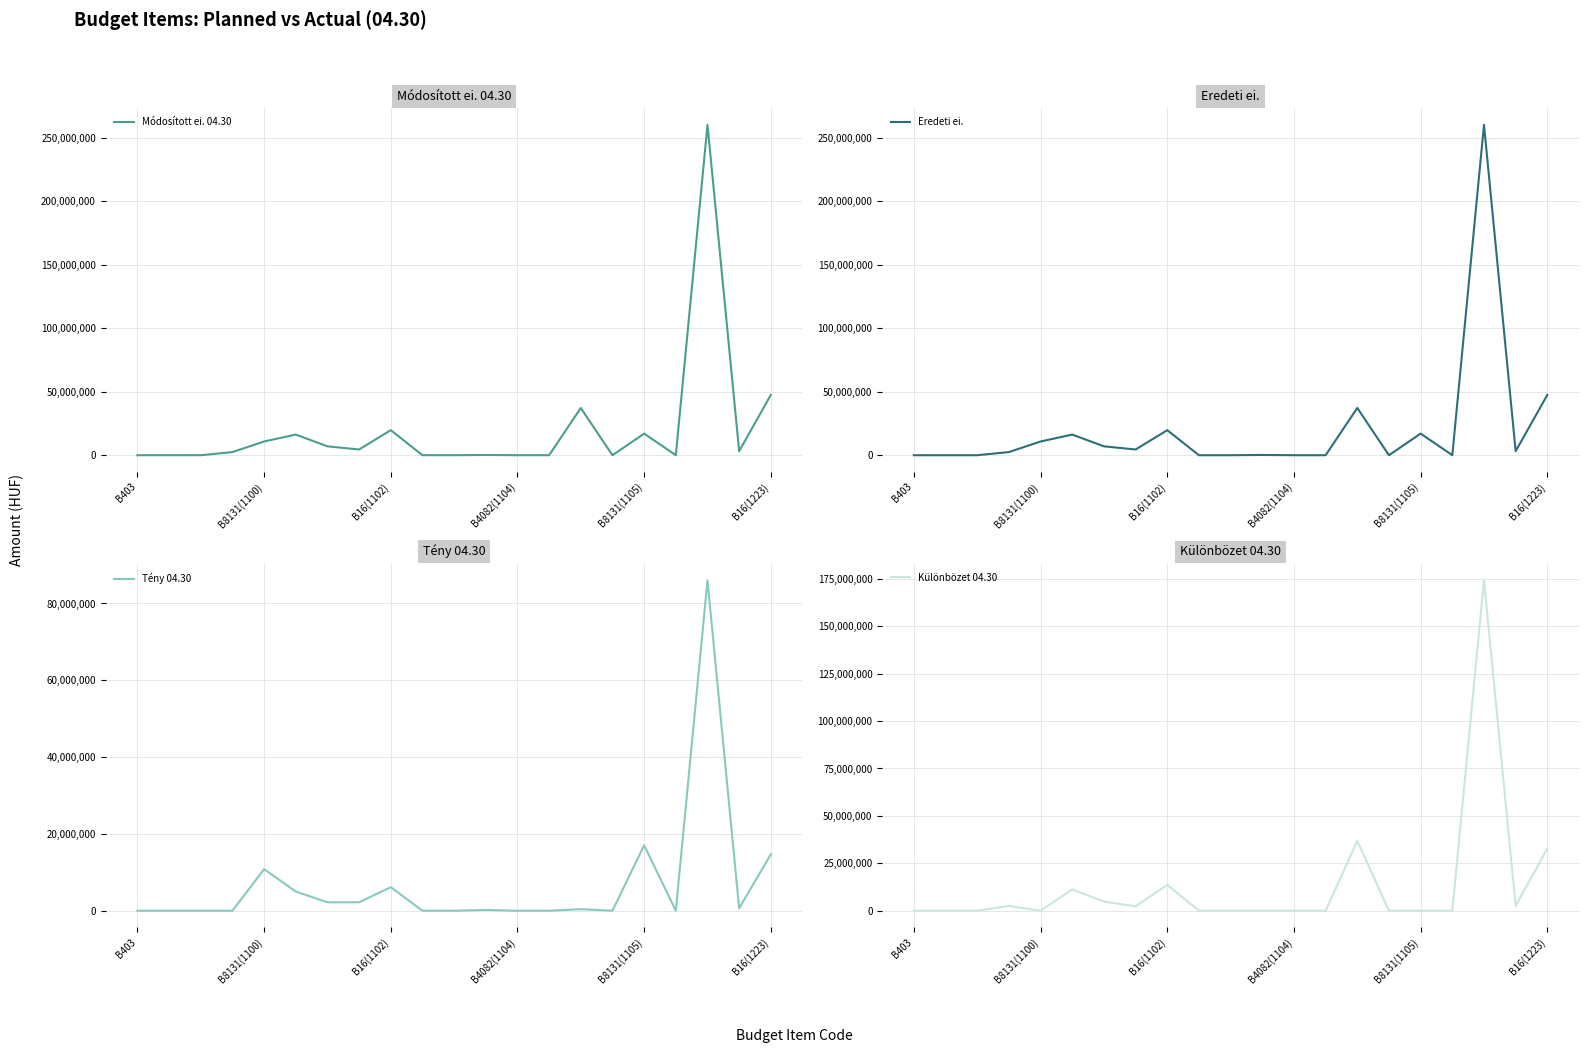

At which category is the sum across all series the highest?

18